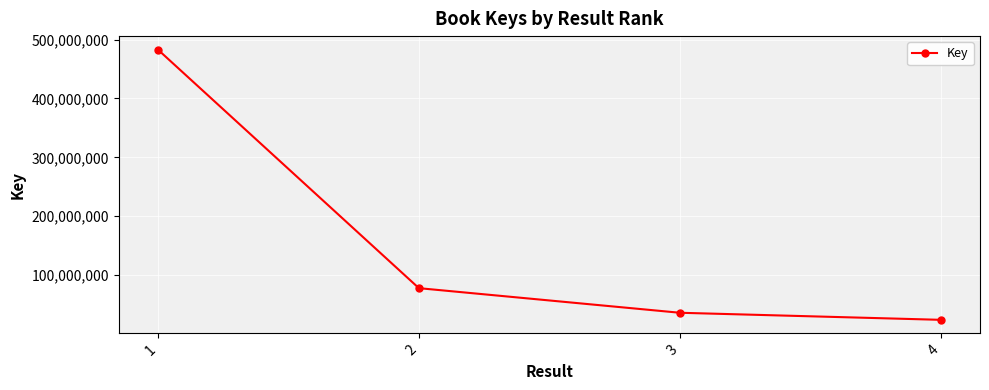

Which label corresponds to the largest value in the chart?

1